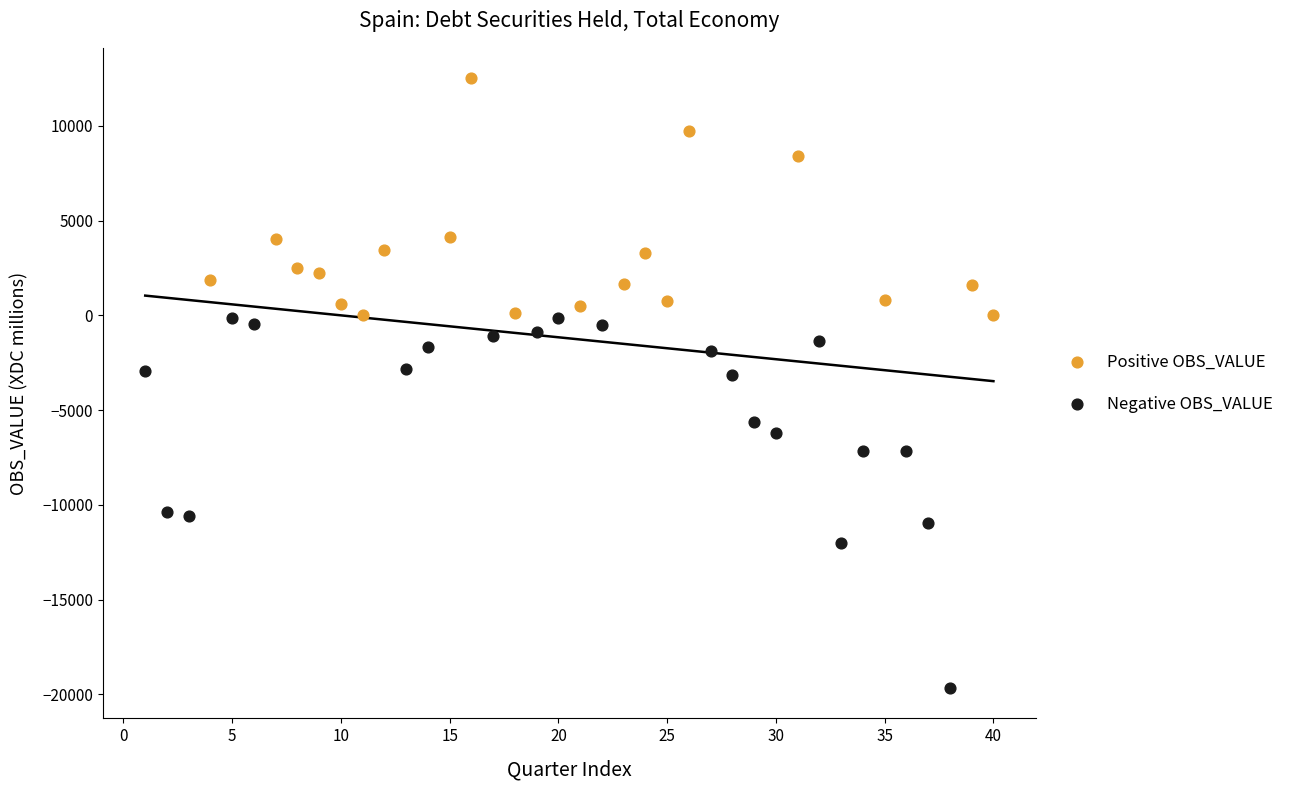

Which series reaches the maximum Y coordinate?

Positive OBS_VALUE